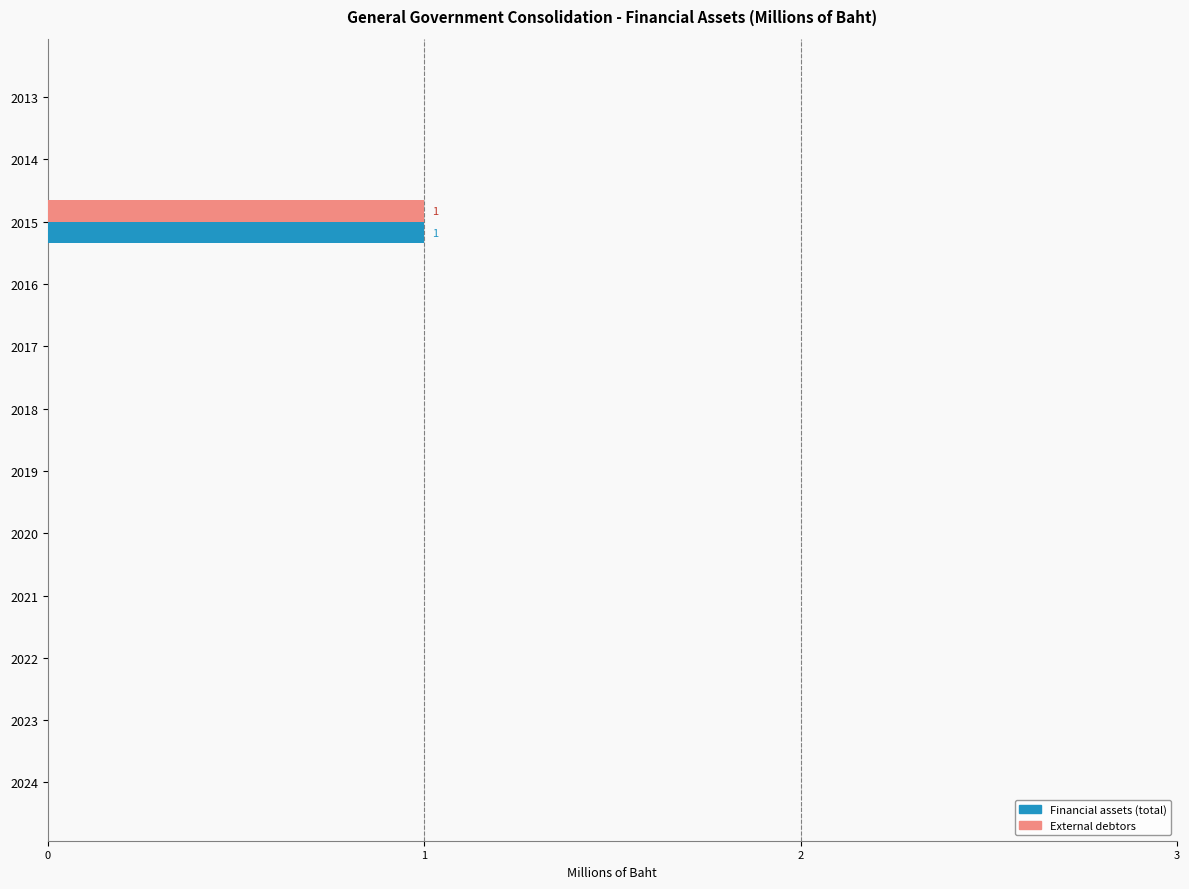

What is the maximum value shown in the chart?

1